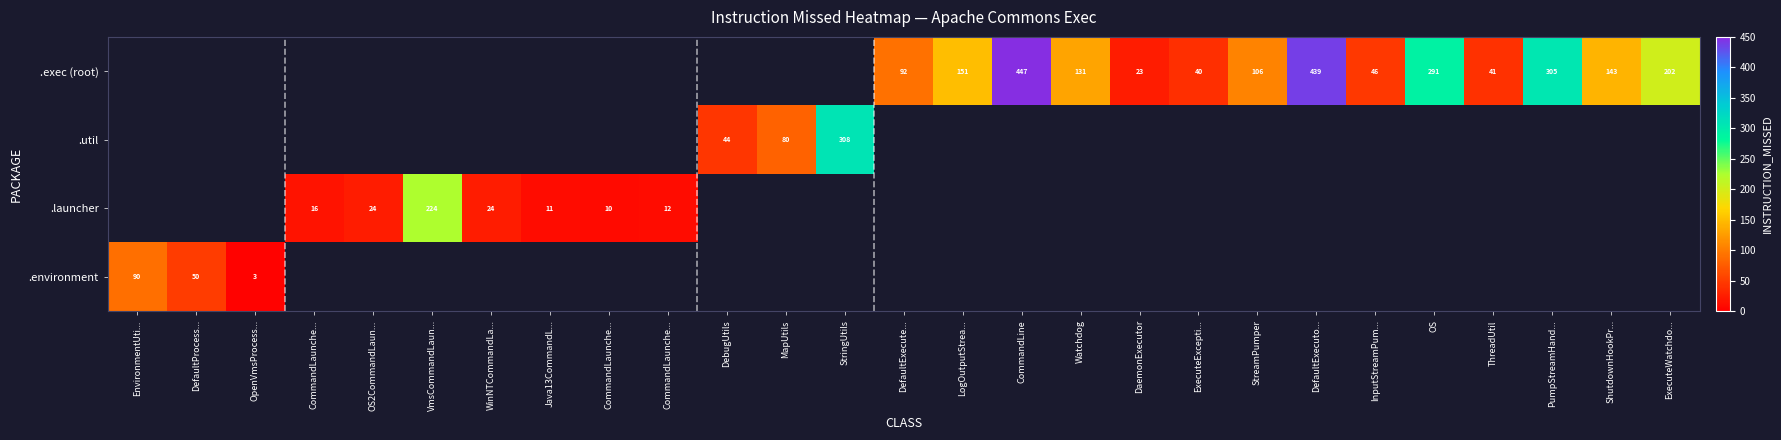

At DefaultExecuto..., list the series in order from largest to smallest.

.environment, .launcher, .util, .exec (root)